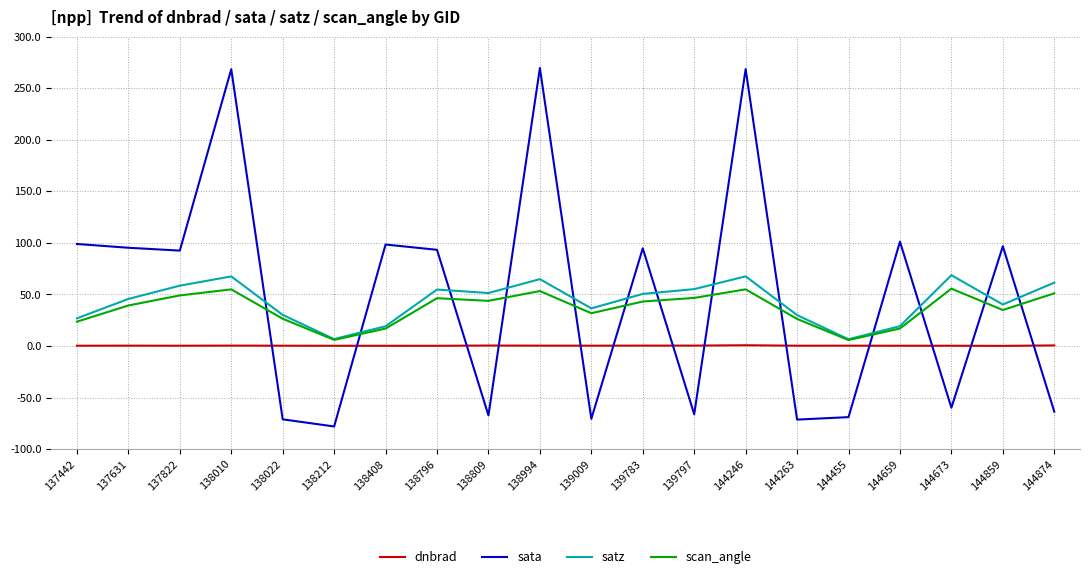

True or false: scan_angle and sata intersect in this chart.

True